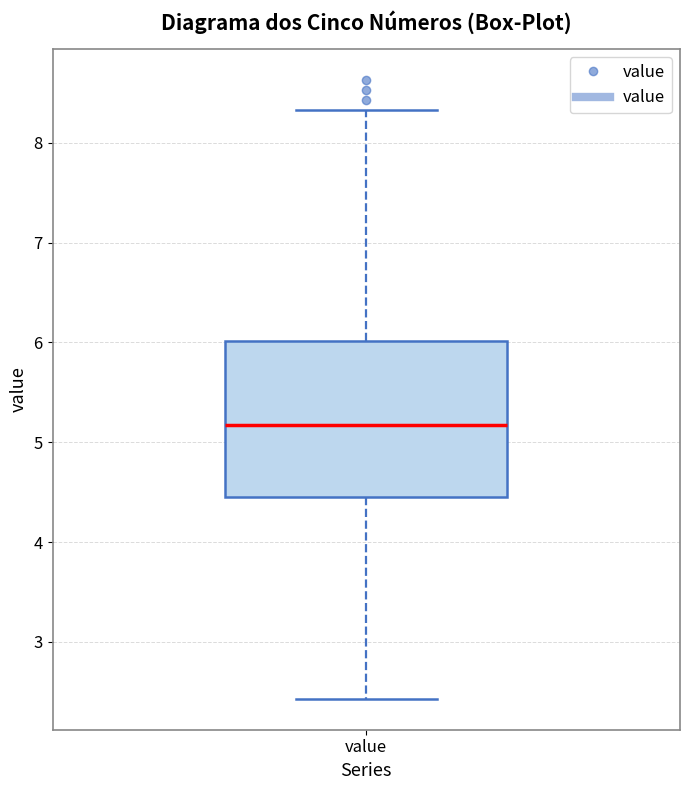

Transcribe this box plot: give where the median line is, the range the box spans, and where the two whiskers end, as read against the y-axis. The values are not printed on the chart, so give them approximately, as read against the axis.

median 5.2, box 4.5 to 6.0, whiskers 2.4 to 8.3